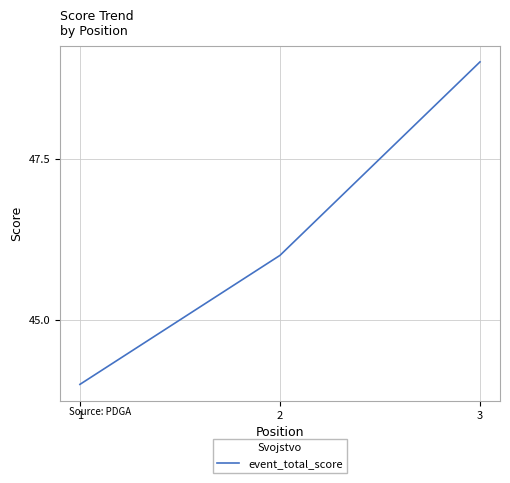

Between 1 and 2, which is larger?

2